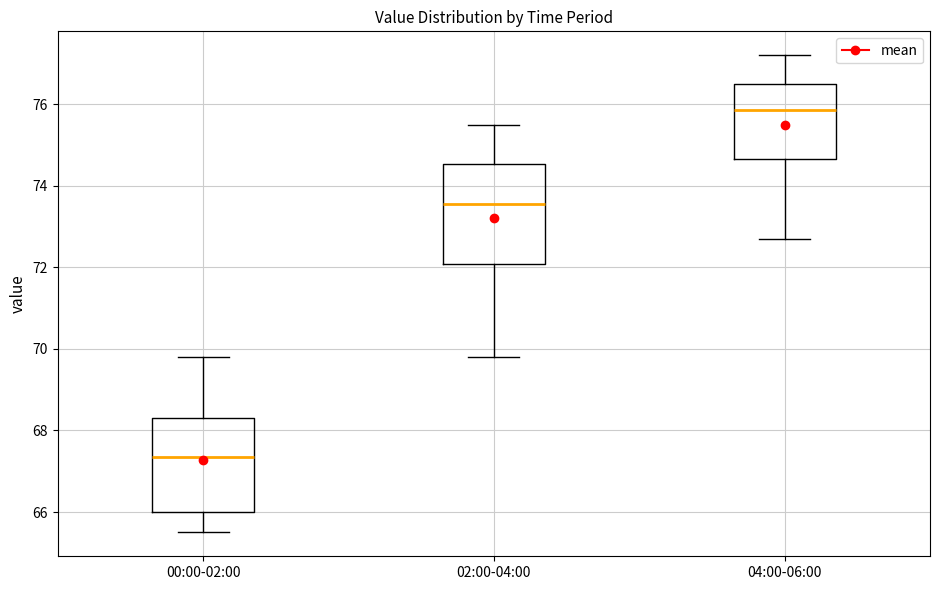

Reading left to right, read every box against the y-axis: the position of its median line, the range the box covers, and the ends of its whiskers. The values are not printed on the chart, so give them approximately, as read against the axis.

00:00-02:00: median 67.4, box 66.0 to 68.4, whiskers 65.6 to 69.8
02:00-04:00: median 73.6, box 72.0 to 74.6, whiskers 69.8 to 75.6
04:00-06:00: median 75.8, box 74.6 to 76.6, whiskers 72.8 to 77.2